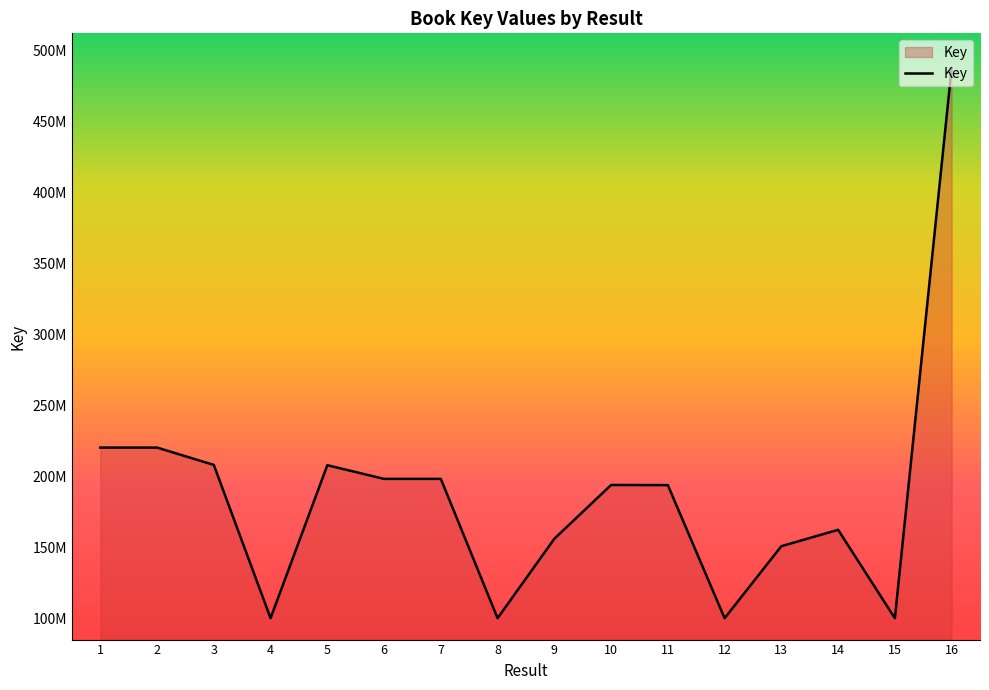

Does the chart display data point markers on the line(s)?

No